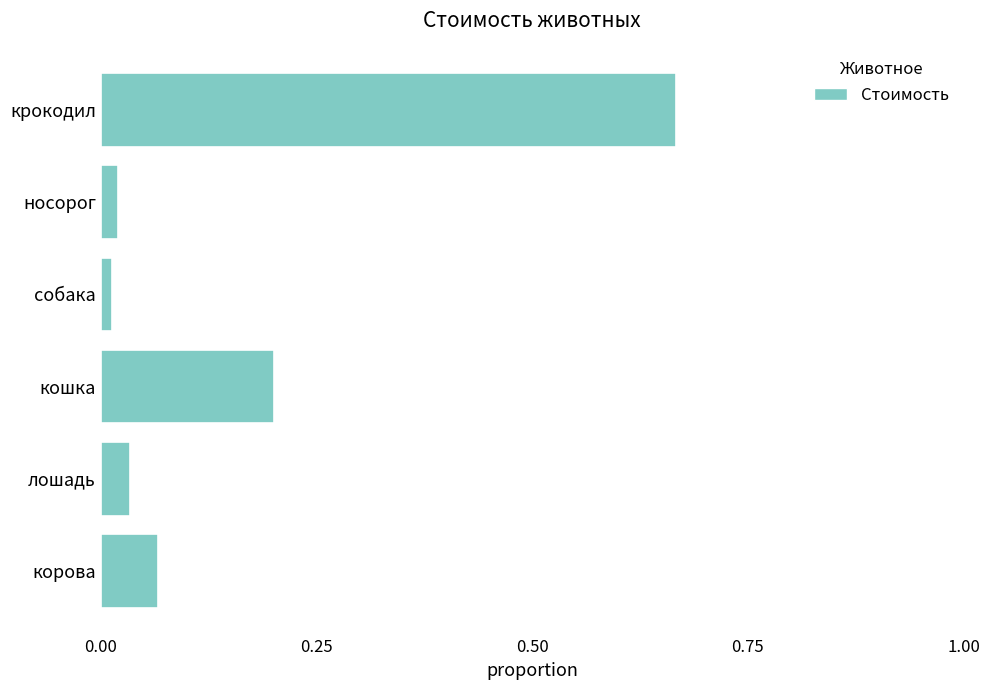

Which label corresponds to the largest value in the chart?

крокодил